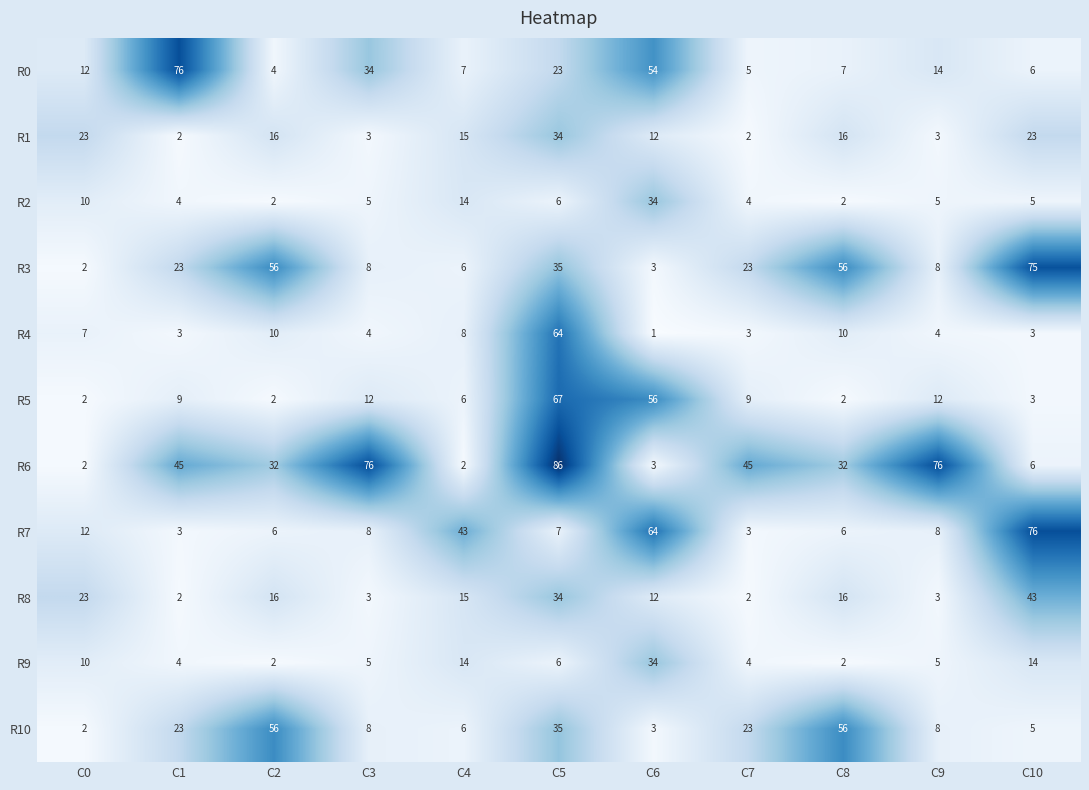

What is the maximum value for R8?

43